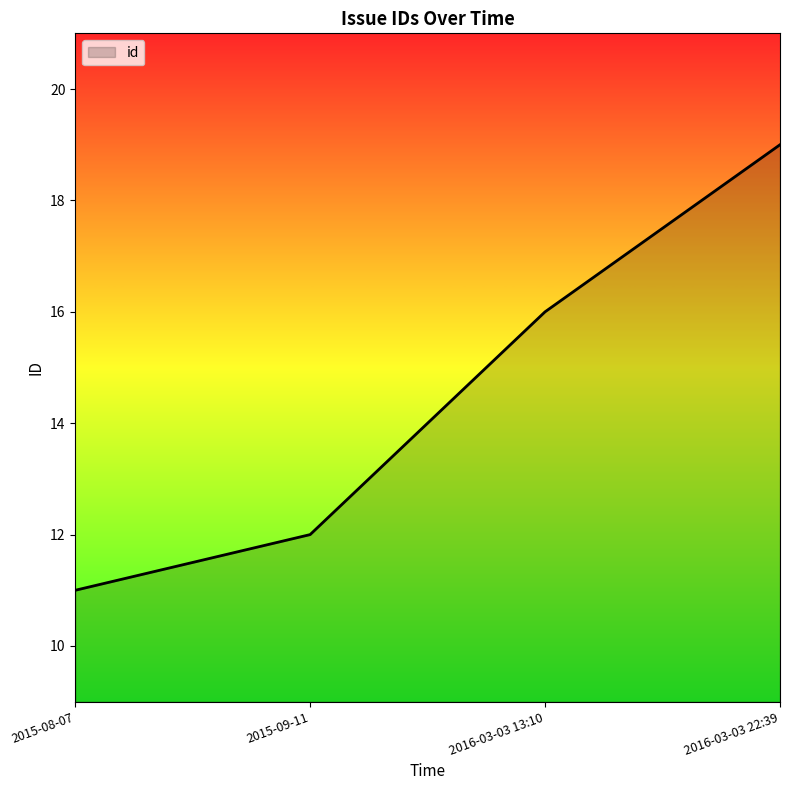

What is the sum of all values?

58